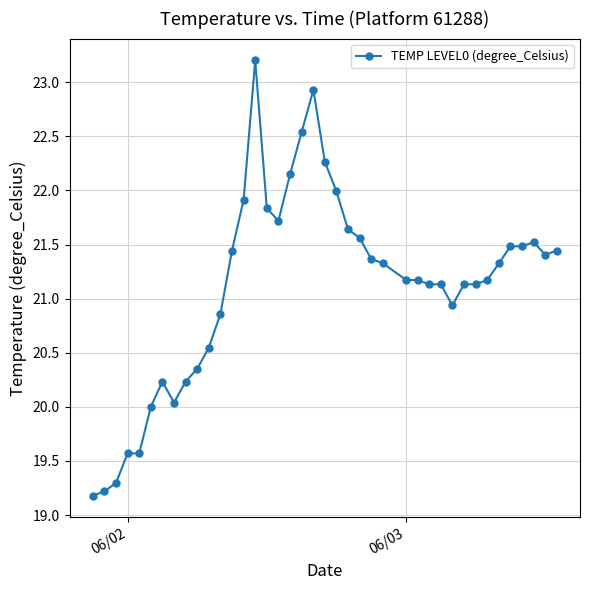

What is the smallest value displayed?

19.2